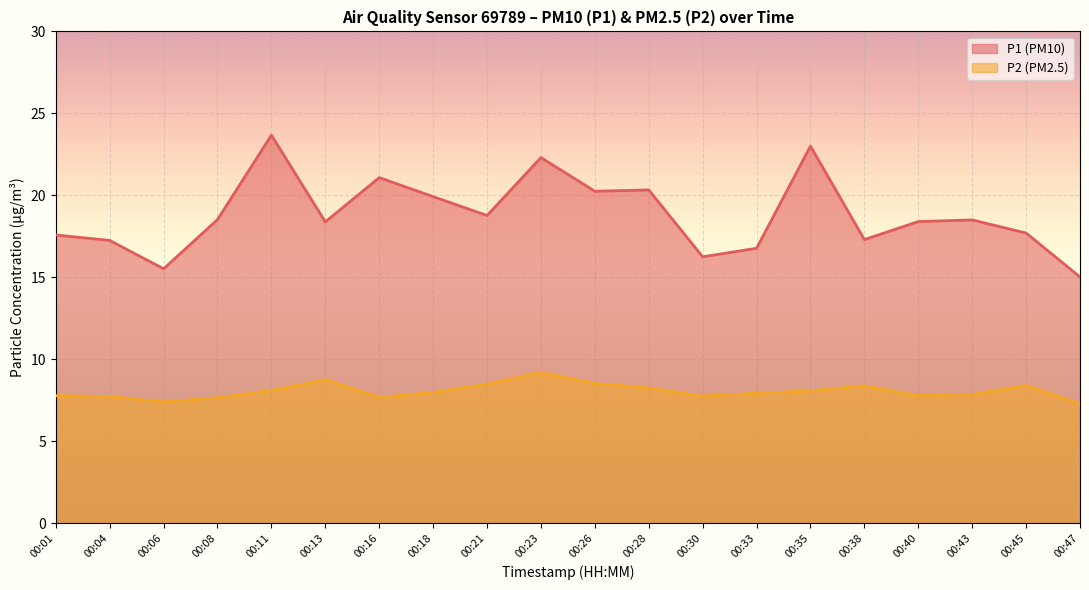

What is the sum of all P1 values?

376.5